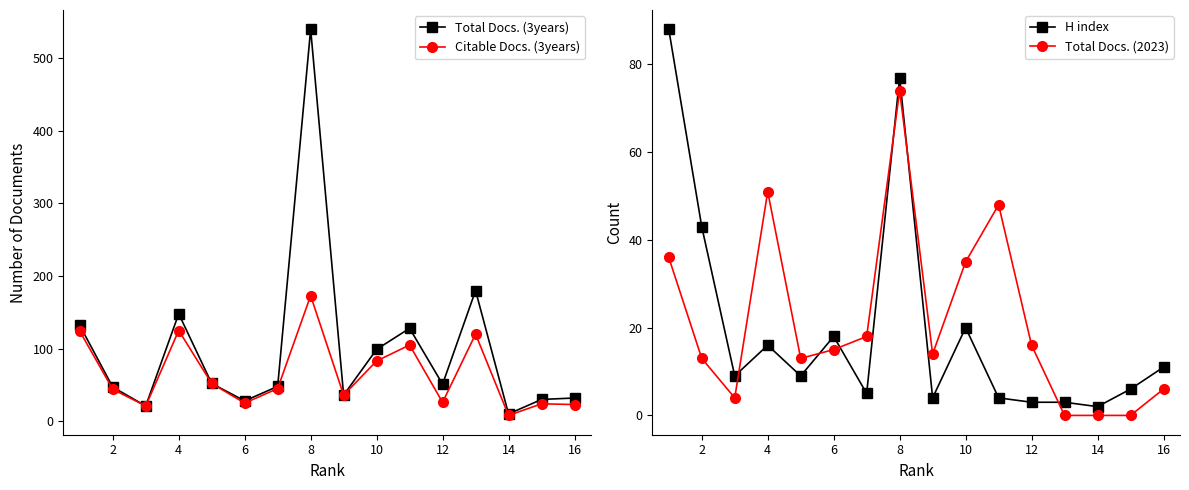

Is it true that H index equals 8 at 10?

False